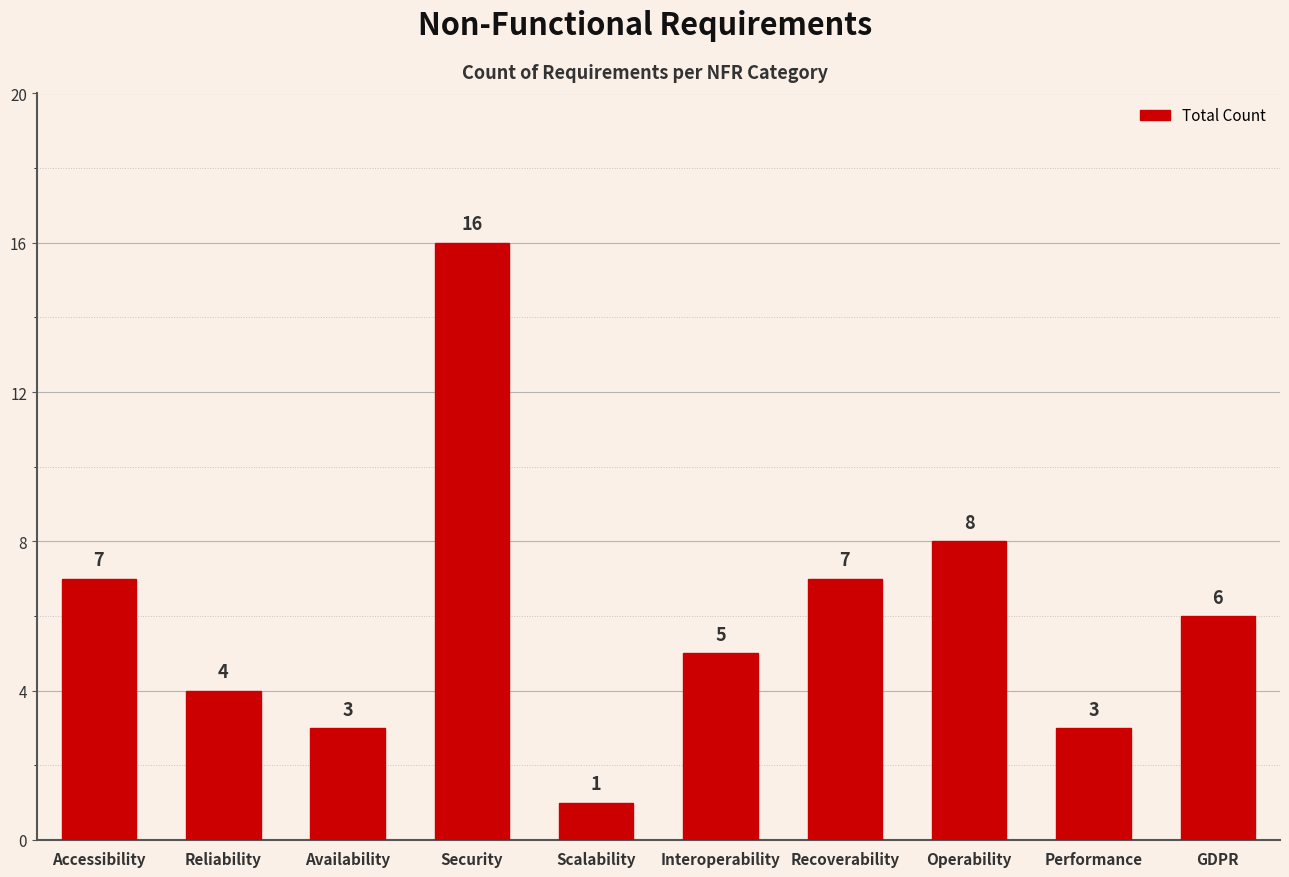

What is the difference between the second highest and minimum values?

7